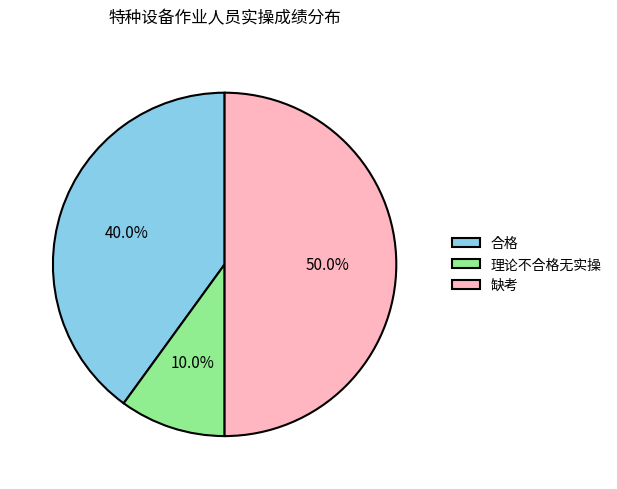

Count the number of slices in the pie.

3